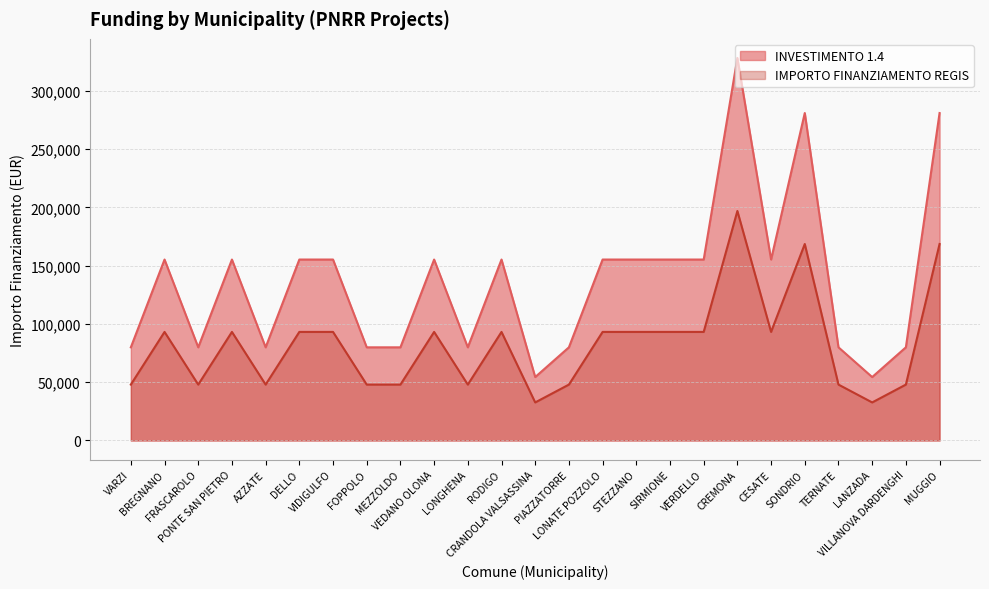

What is the label of the 3rd point from the left?

FRASCAROLO